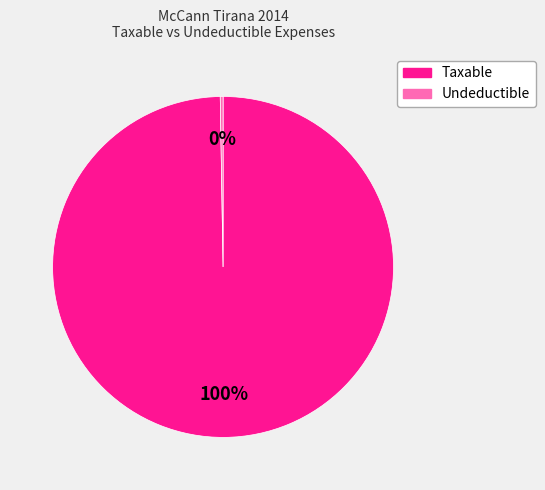

To the nearest percent, what is the average slice percentage?

50%